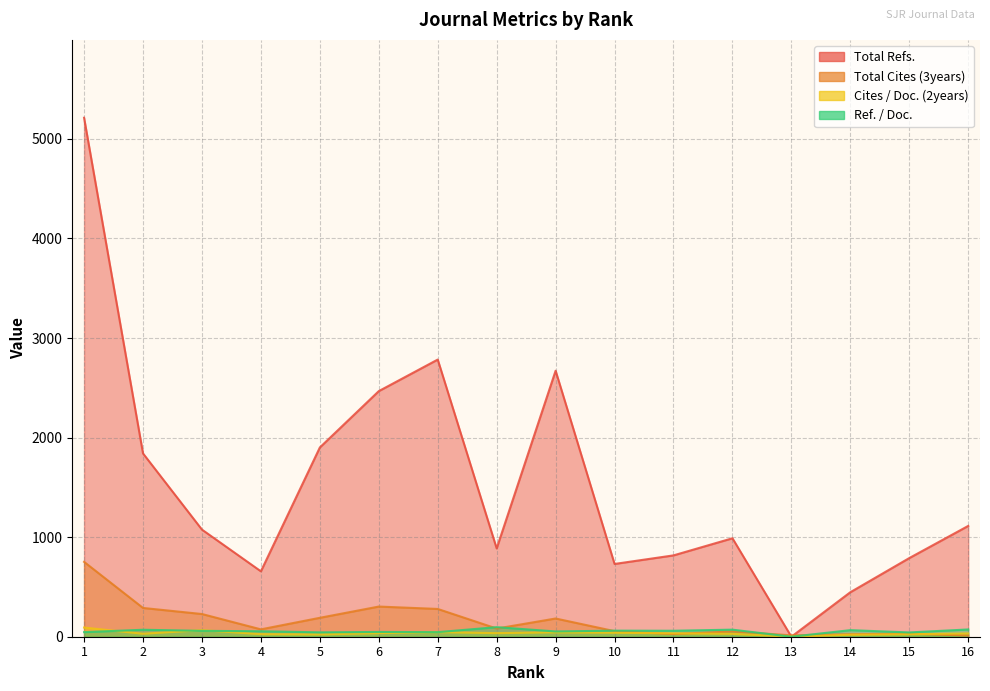

Where is Total Cites (3years) nearest to the value 382?

6